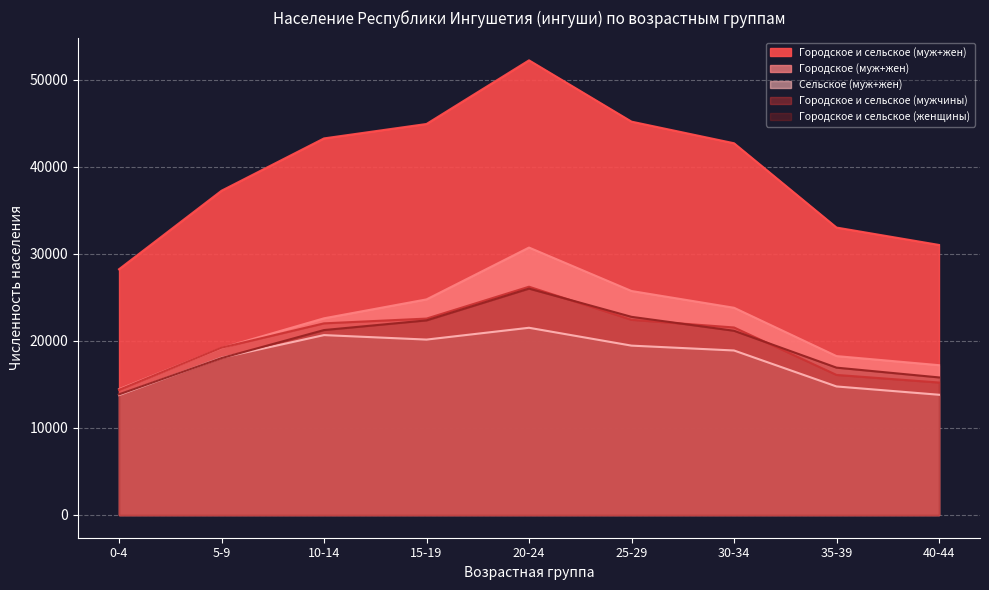

What is the label of the 1st point from the left?

0-4